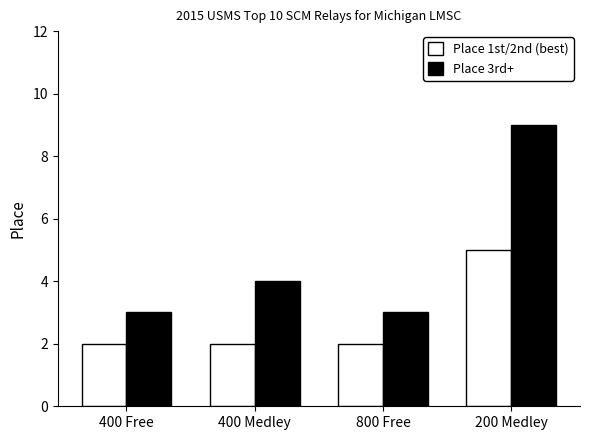

Rank the series by their average value, from highest to lowest.

Place 3rd+, Place 1st/2nd (best)